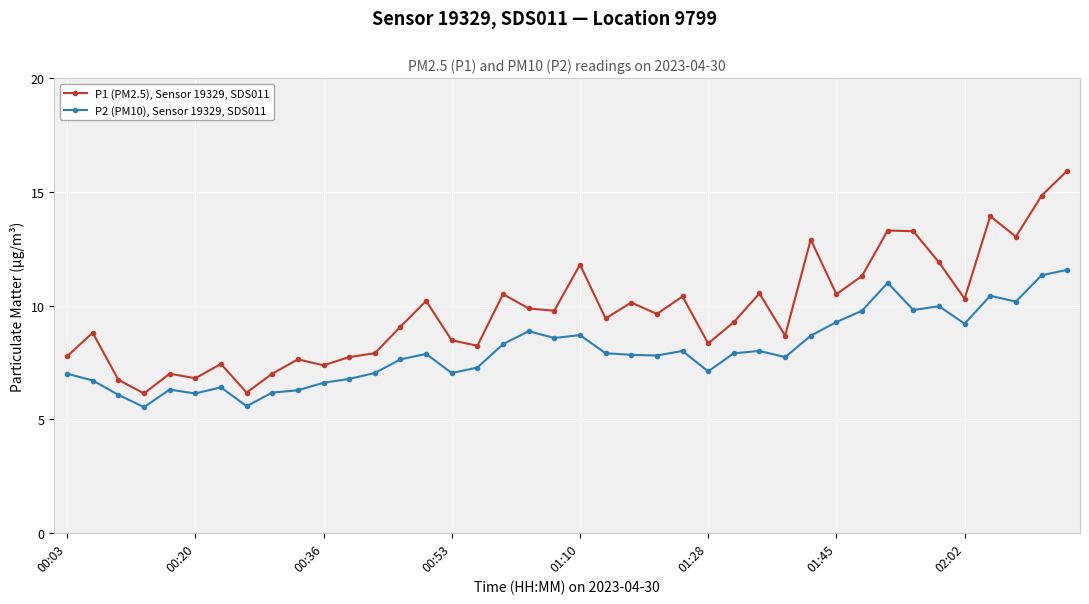

True or false: P2 (PM10), Sensor 19329, SDS011 and P1 (PM2.5), Sensor 19329, SDS011 cross at least once.

False